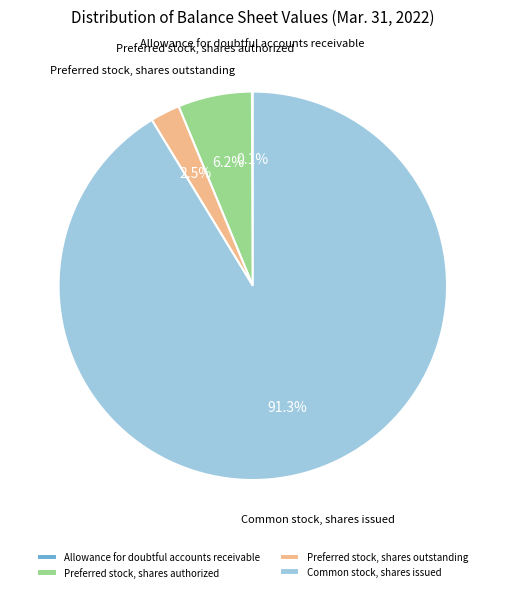

Is the sum of Common stock, shares issued and Preferred stock, shares authorized greater than half?

Yes